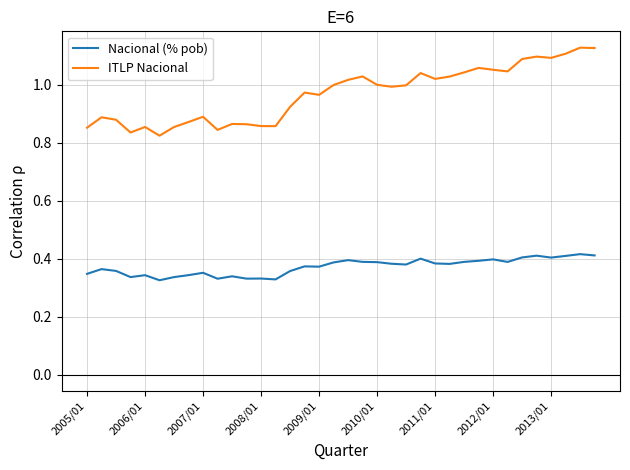

Rank the series by their maximum value, from highest to lowest.

ITLP Nacional, Nacional (% pob)